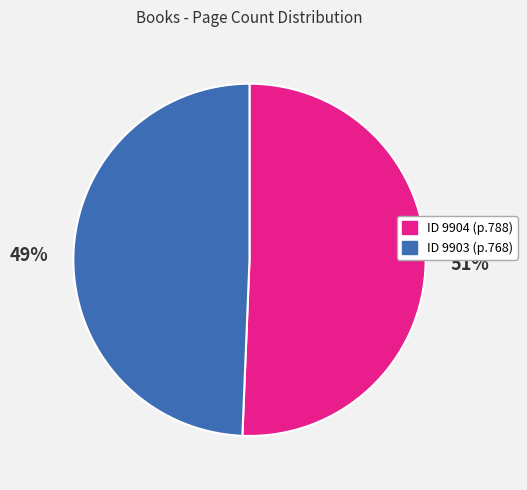

Is there a majority slice in this chart?

Yes